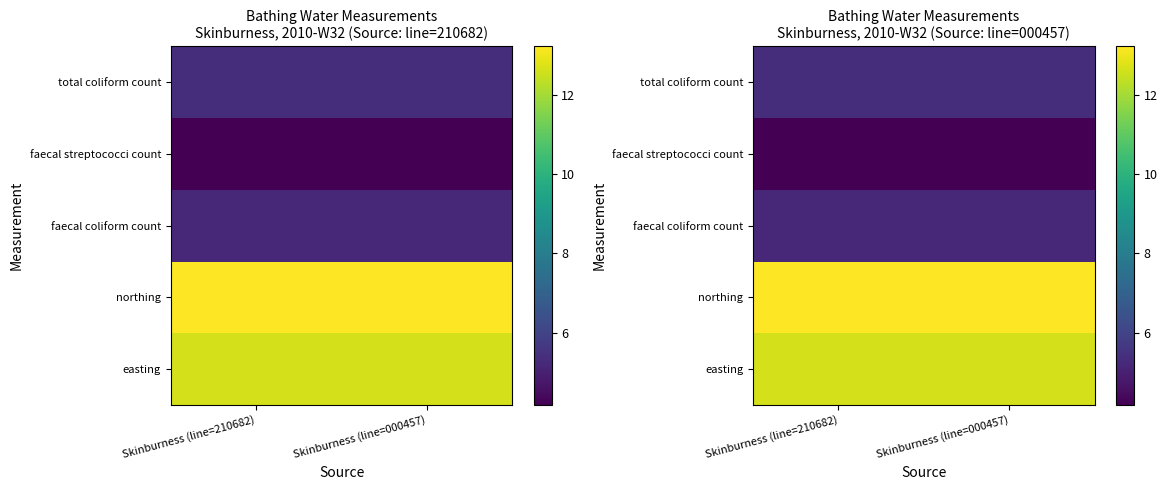

Which category has the lowest value in the faecal streptococci count series?

Skinburness (line=210682)